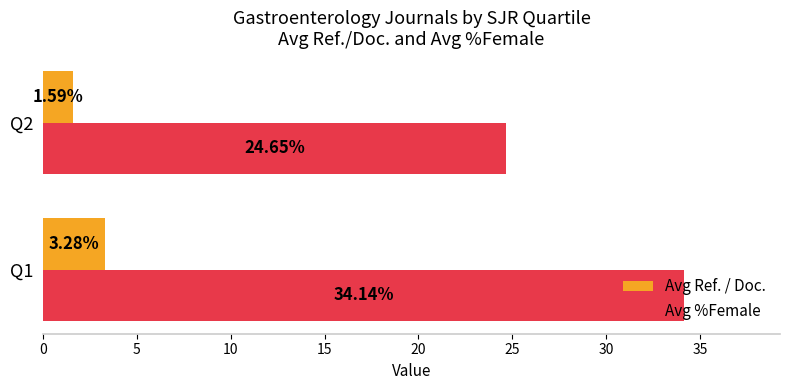

How many series are shown in this chart?

2